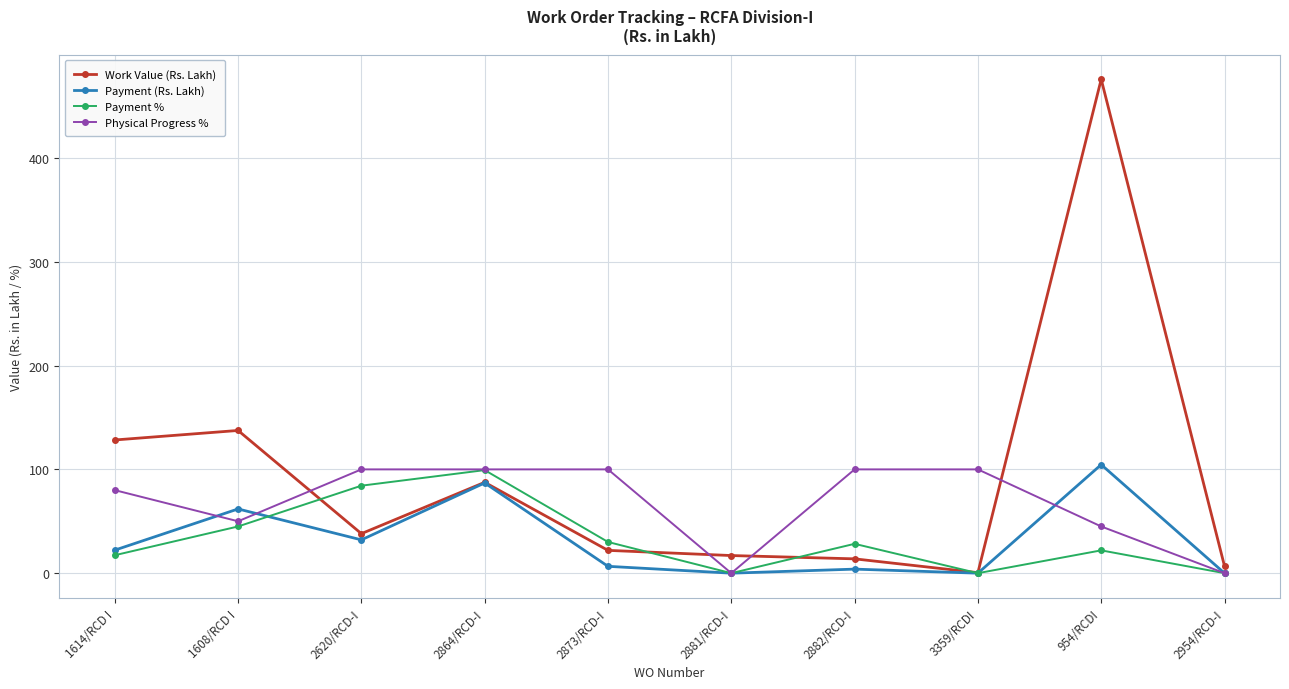

True or false: Work Value (Rs. Lakh) has more than 2 interior local peaks.

True